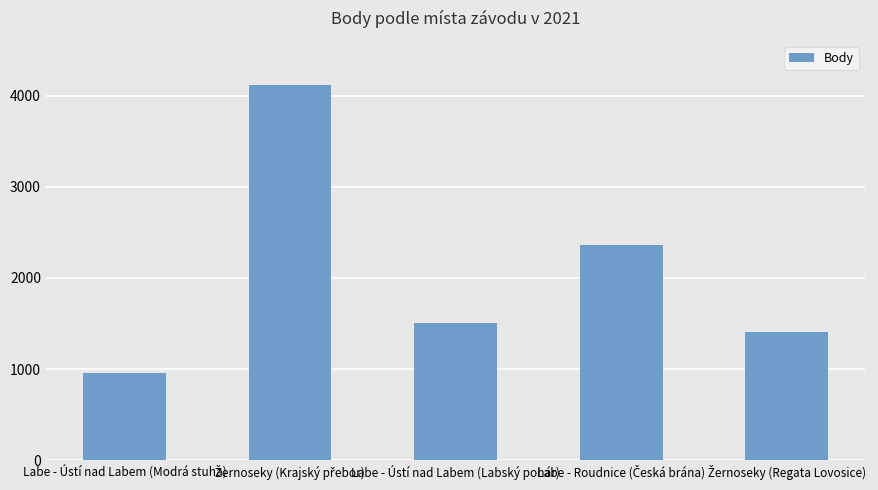

True or false: the data shows 291 at Labe - Ústí nad Labem (Modrá stuha).

False